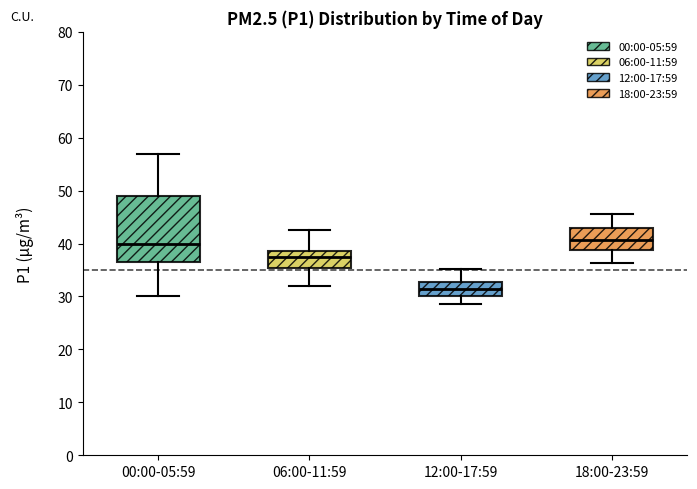

Where does the lower whisker of the box for 18:00-23:59 end on the y-axis? The values are not printed on the chart, so give them approximately, as read against the axis.

36